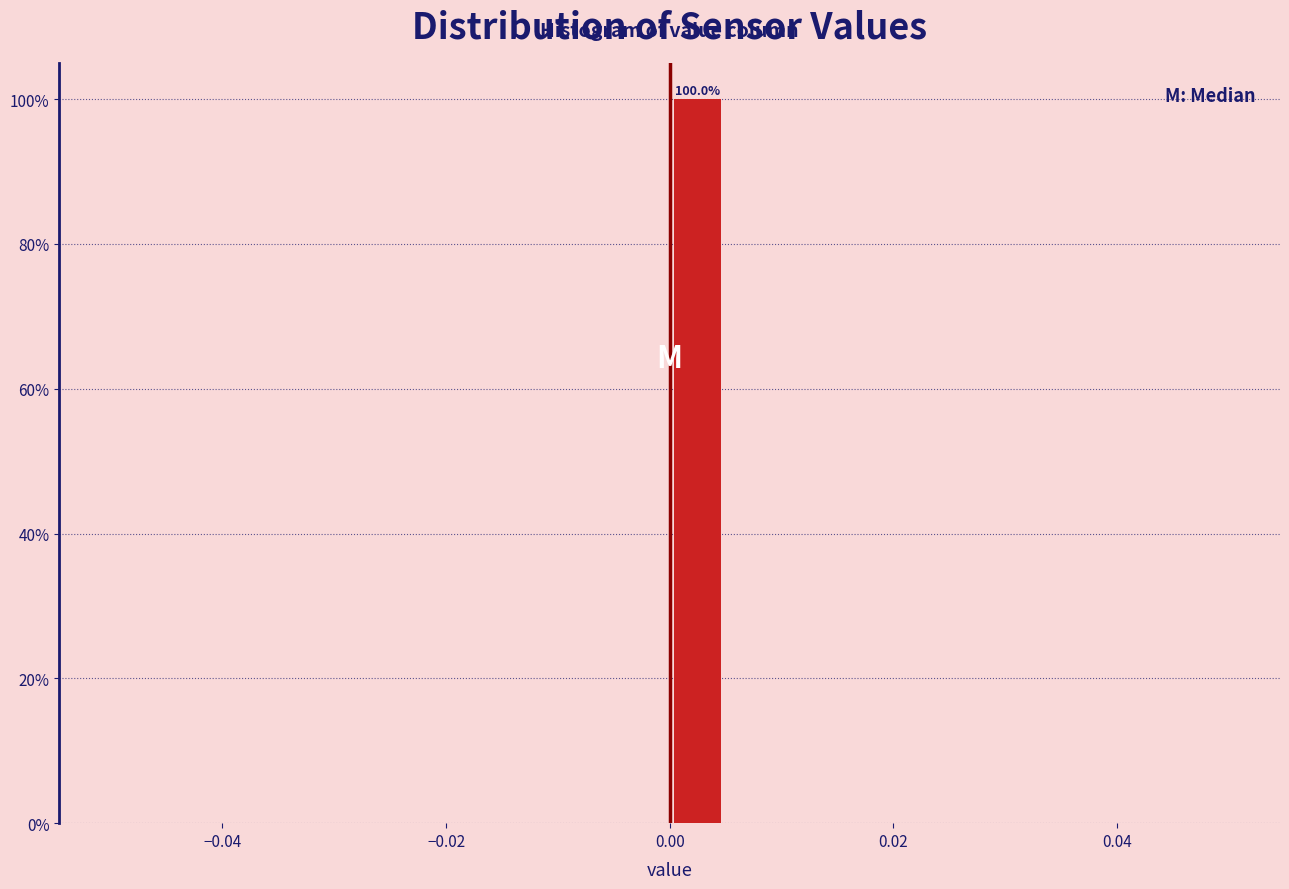

Around what value on the x-axis is the tallest bar? Give the approximate position of its centre, as read against the axis.

0.002